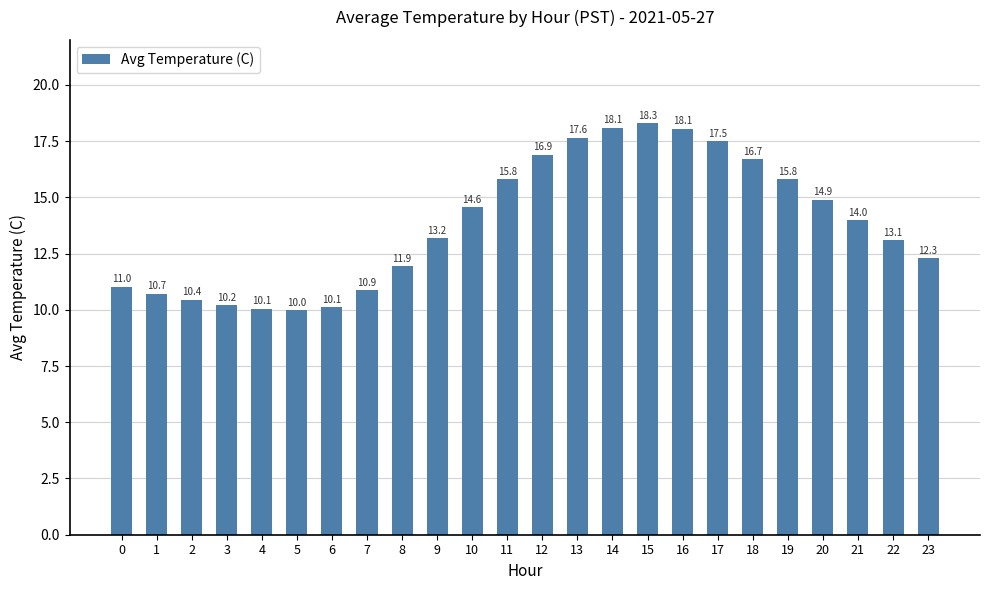

What is the sum of all values?

332.2